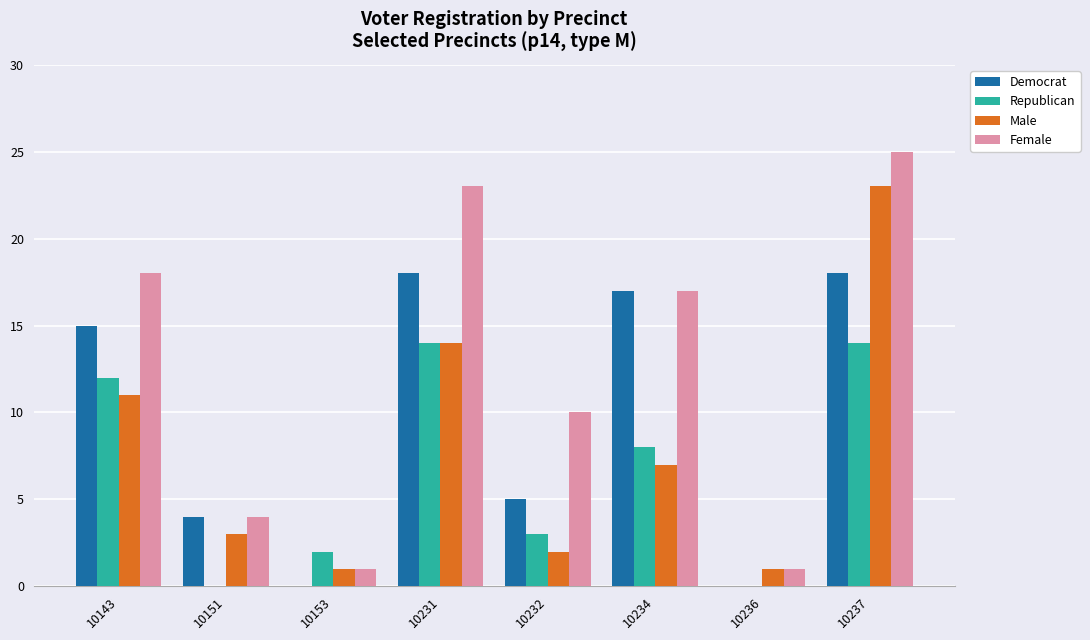

What is the maximum value shown in the chart?

25